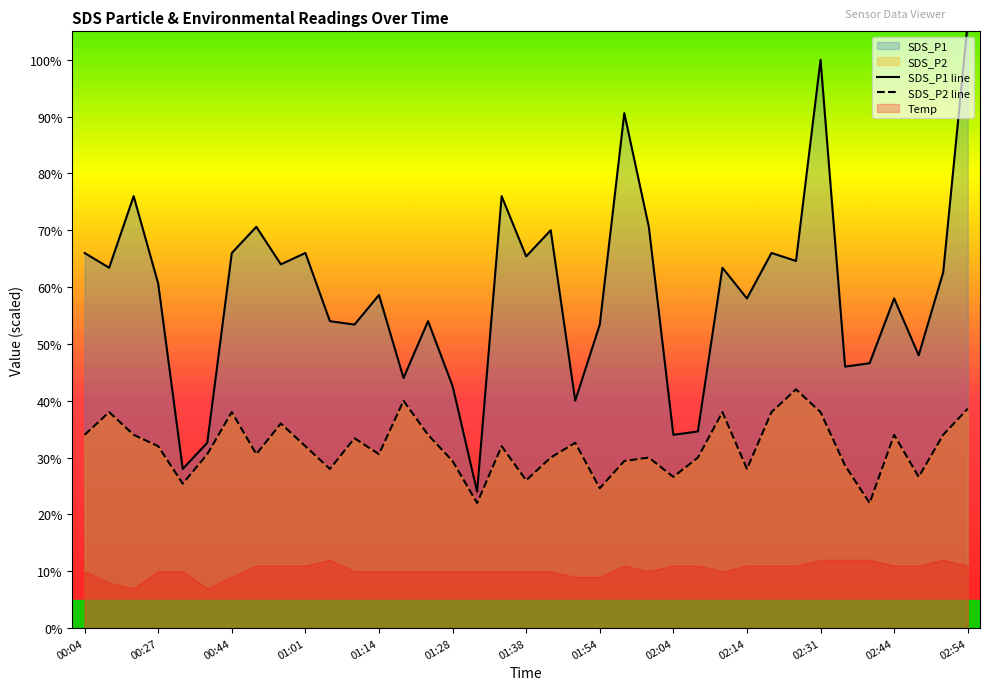

True or false: SDS_P1 has more than 2 interior local peaks.

True